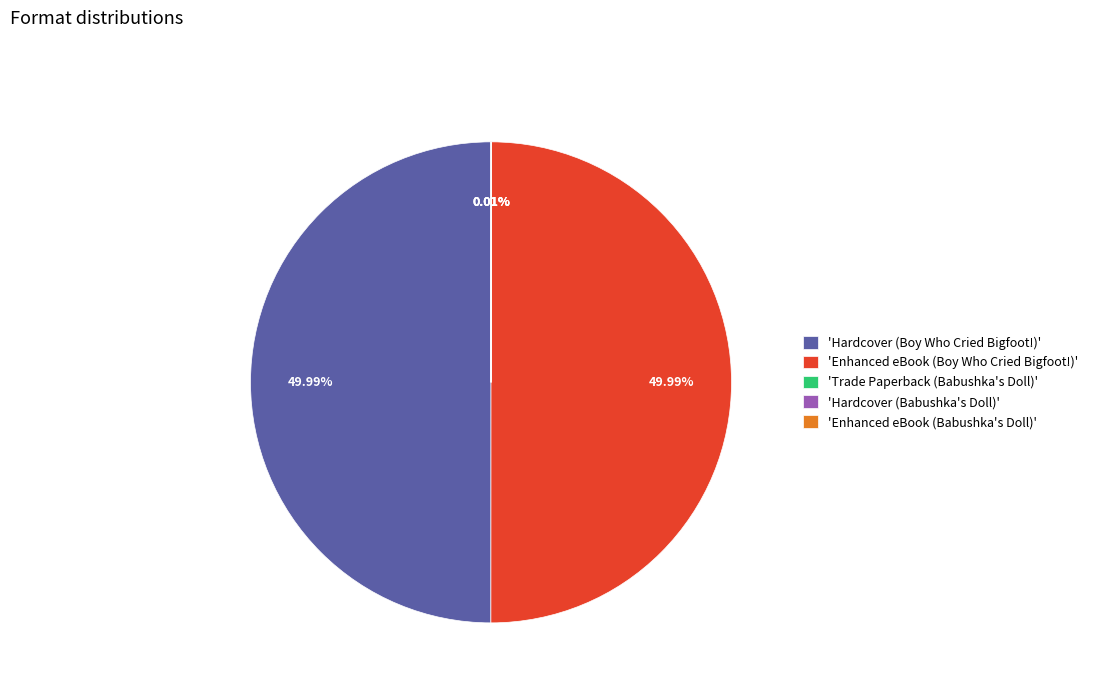

What is the ratio of the value at 'Enhanced eBook (Boy Who Cried Bigfoot!)' to the value at 'Hardcover (Boy Who Cried Bigfoot!)'?

1.0